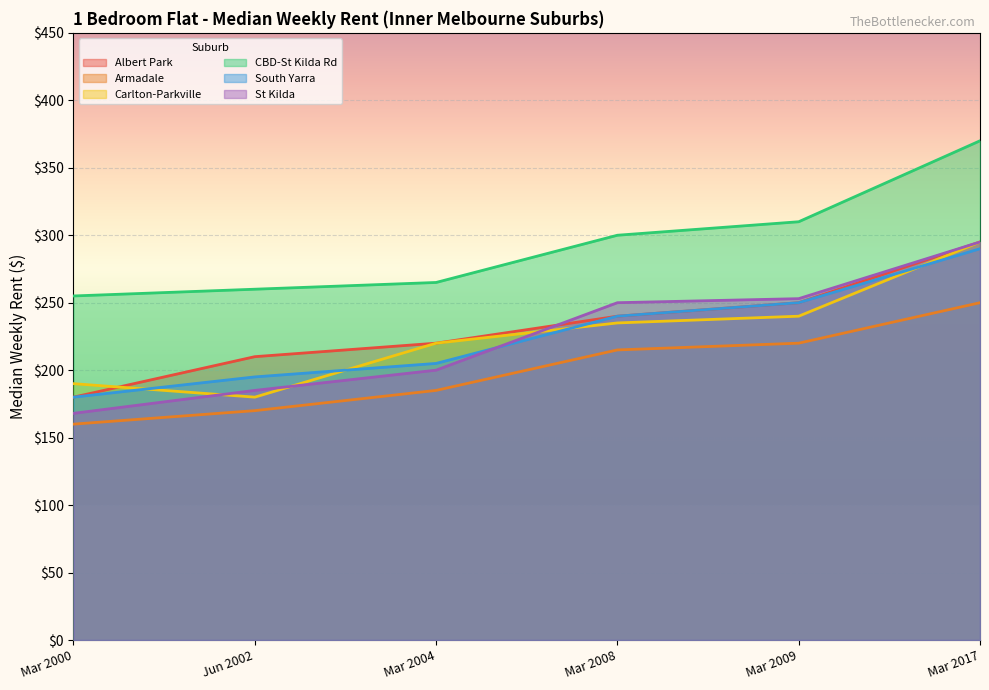

Reading left to right, extract all data points from this chart.

Albert Park: 180	210	220	240	250	295
Armadale: 160	170	185	215	220	250
Carlton-Parkville: 190	180	220	235	240	295
CBD-St Kilda Rd: 255	260	265	300	310	370
South Yarra: 180	195	205	240	250	290
St Kilda: 168	185	200	250	253	295